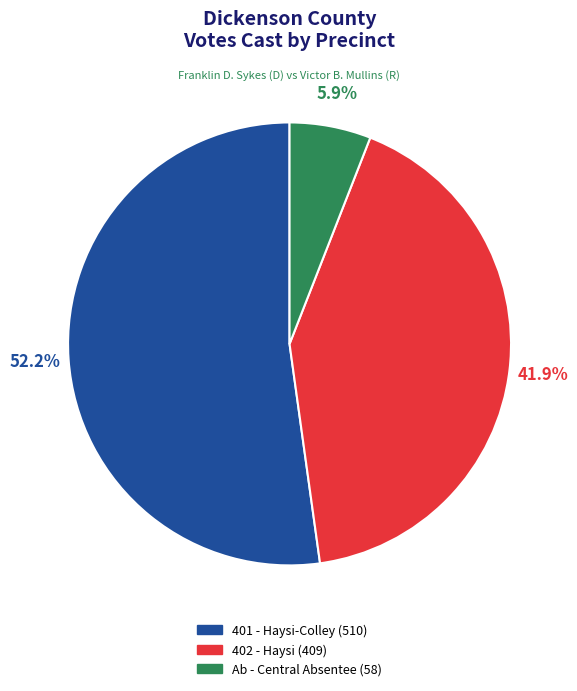

To the nearest percent, what is the combined percentage of 401 - Haysi-Colley (510) and Ab - Central Absentee (58)?

58%